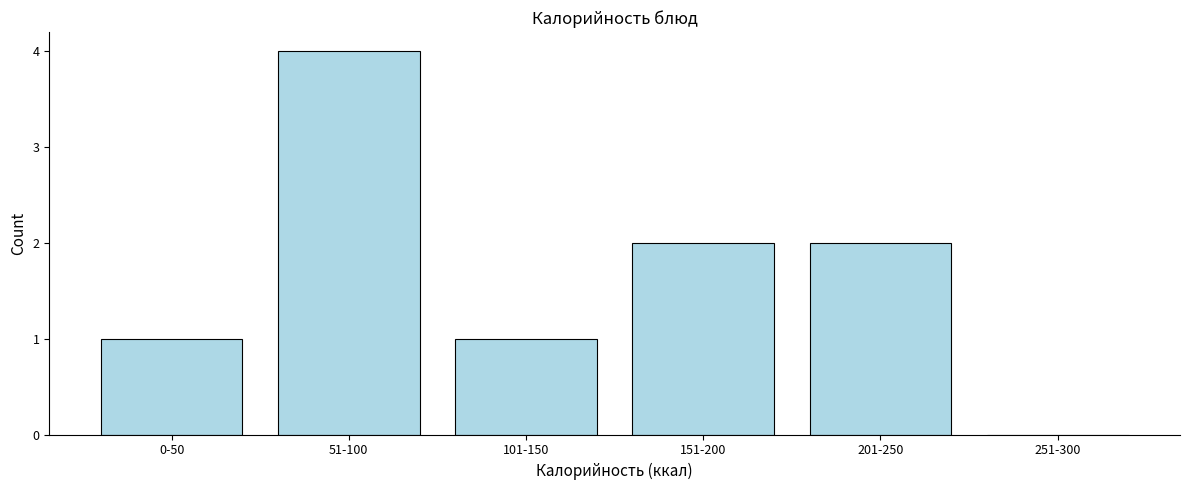

Reading left to right, transcribe all the data shown in this chart.

0-50=1	51-100=4	101-150=1	151-200=2	201-250=2	251-300=0